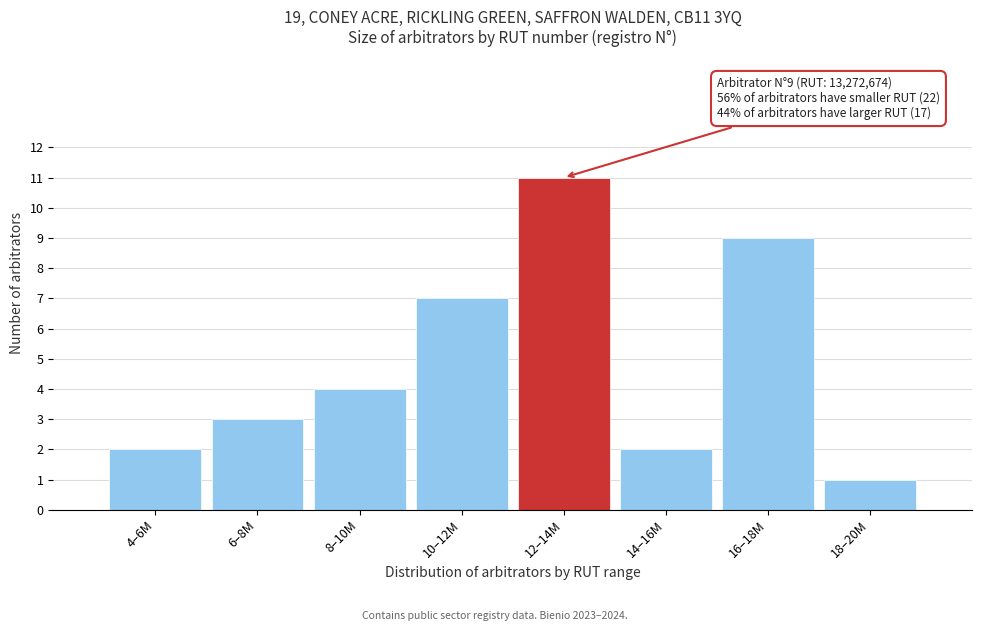

Reading left to right, extract all data points from this chart.

4–6M=2	6–8M=3	8–10M=4	10–12M=7	12–14M=11	14–16M=2	16–18M=9	18–20M=1